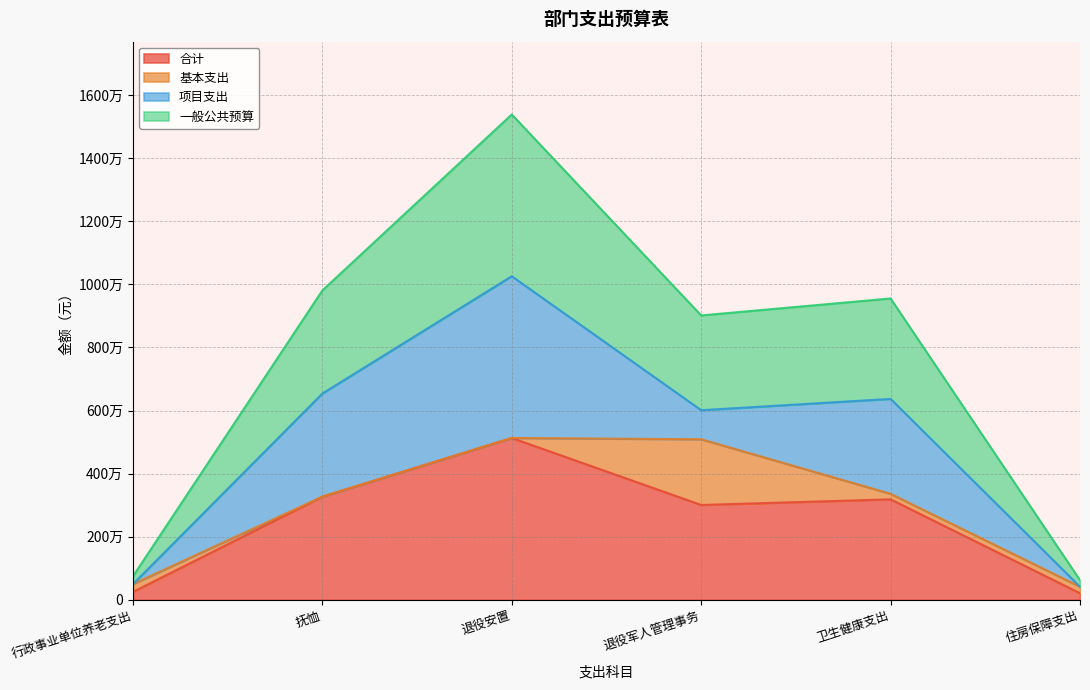

At which label does 合计 reach its minimum?

住房保障支出